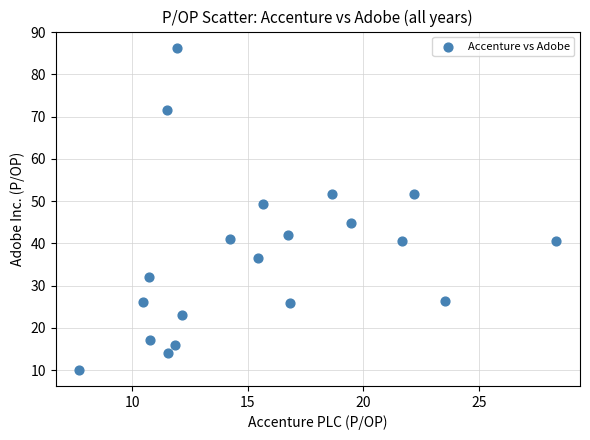

What is the range of Y values (max minus min)?

76.3